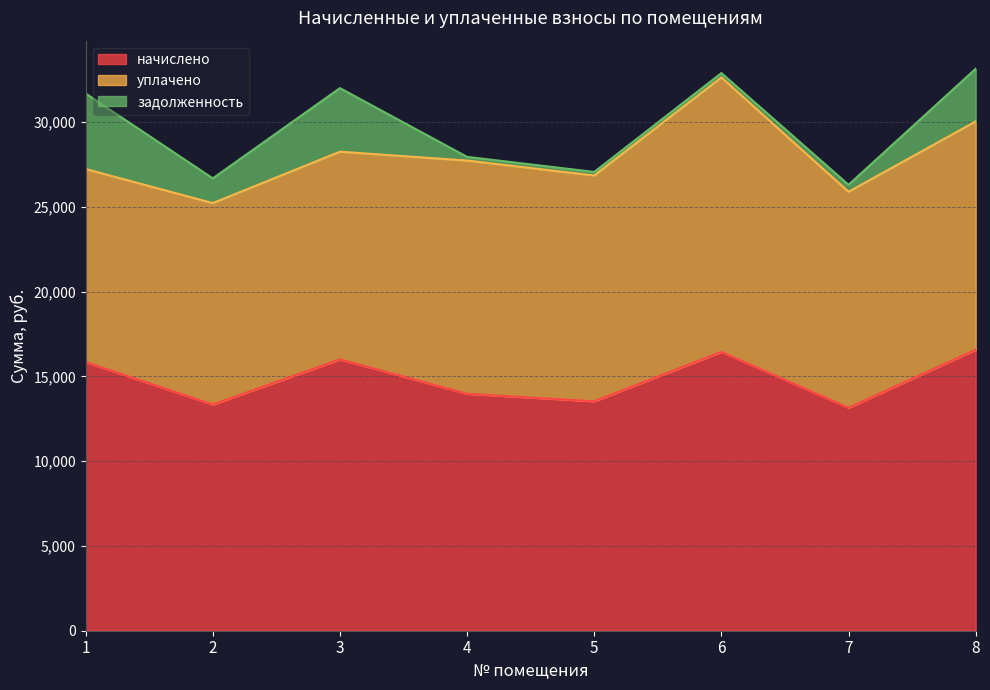

True or false: начислено and уплачено cross at least once.

False